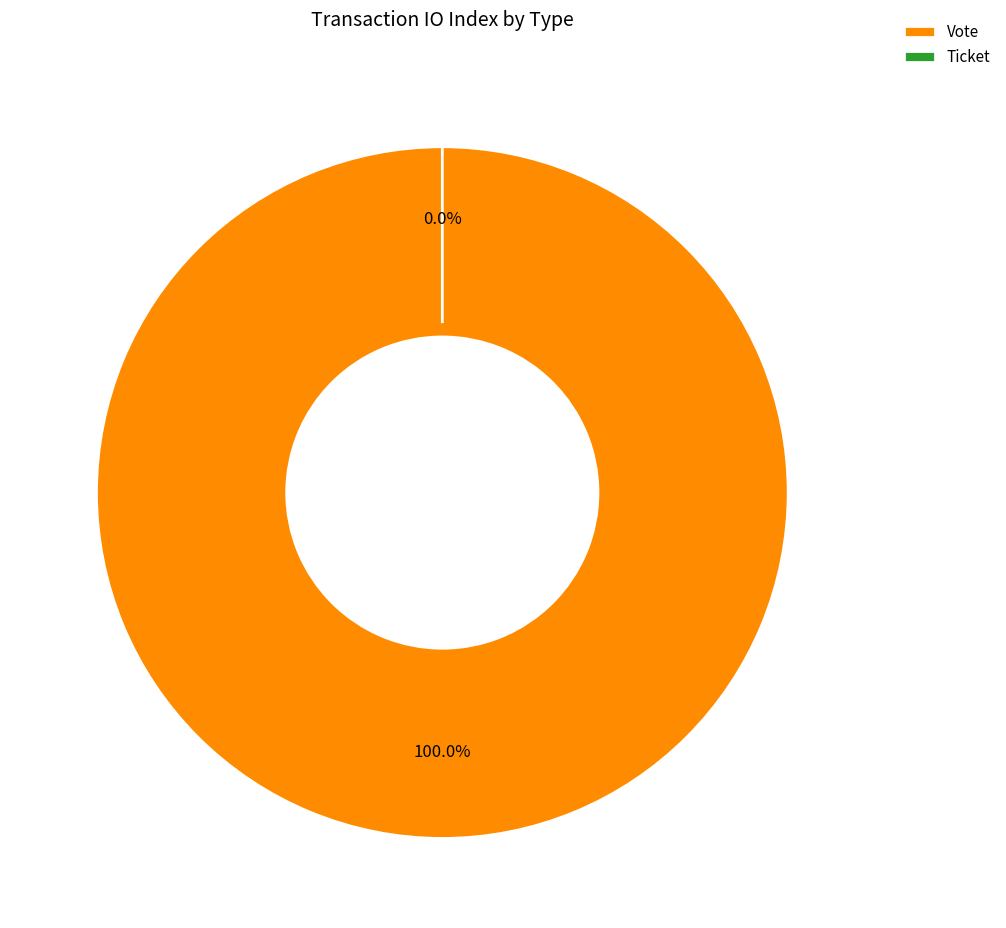

Which category accounts for the majority?

Vote